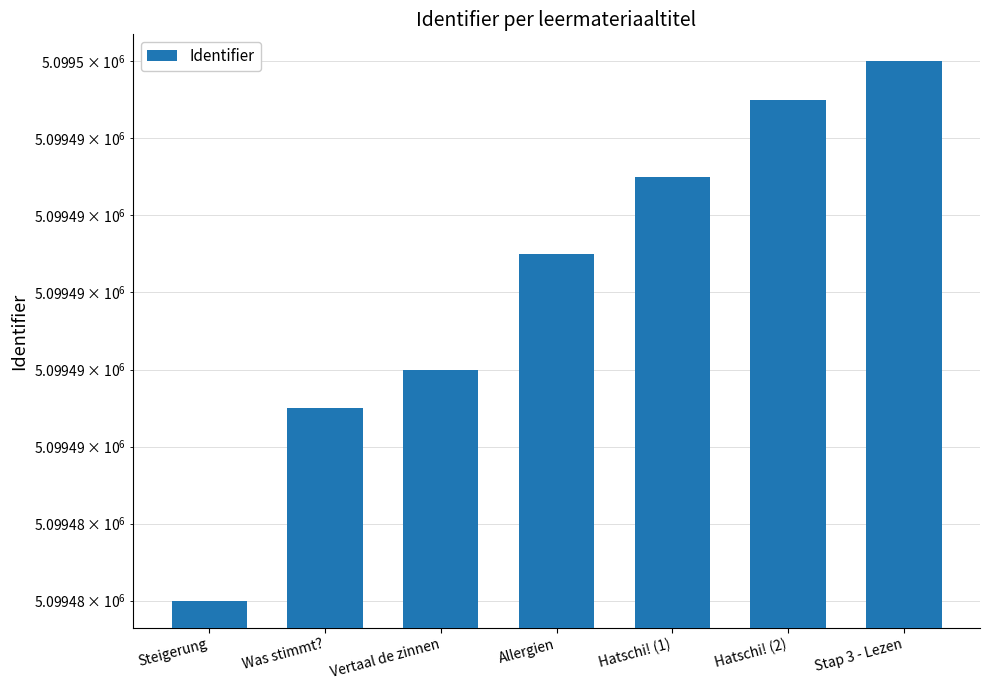

True or false: the data shows 5099488 at Vertaal de zinnen.

True